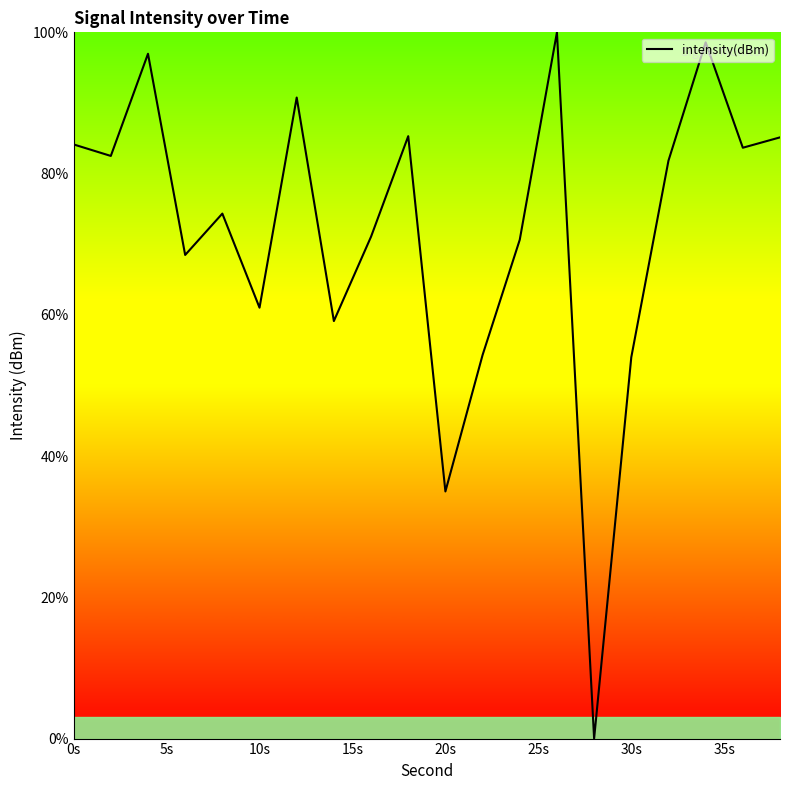

What is the maximum value shown in the chart?

100.0